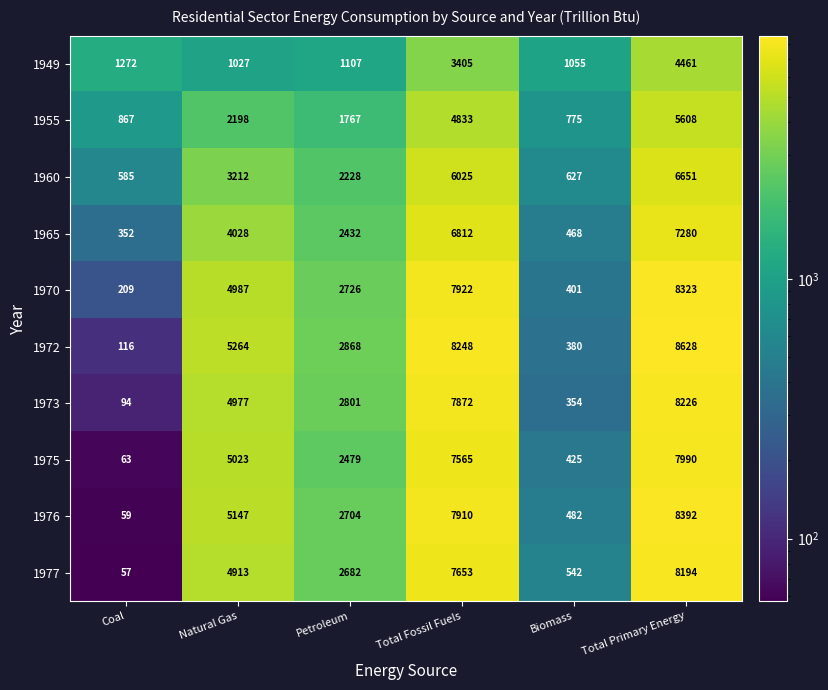

At Total Primary Energy, list the series in order from largest to smallest.

1972, 1976, 1970, 1973, 1977, 1975, 1965, 1960, 1955, 1949